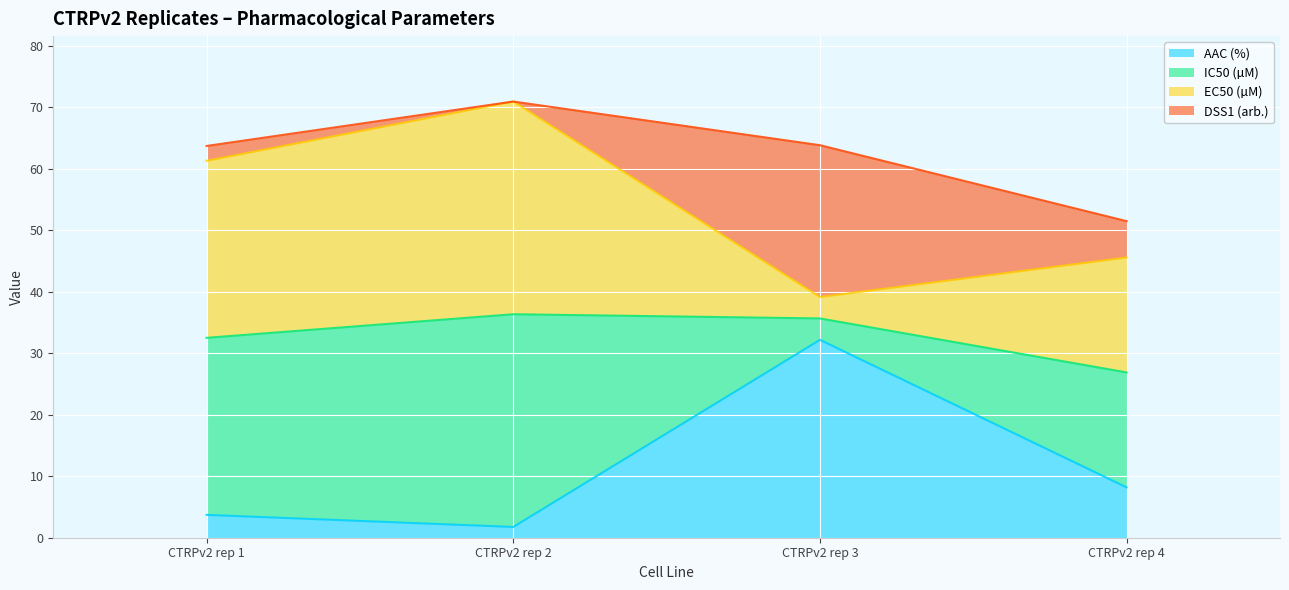

What value does the EC50 (µM) series have at CTRPv2 rep 4?

18.7